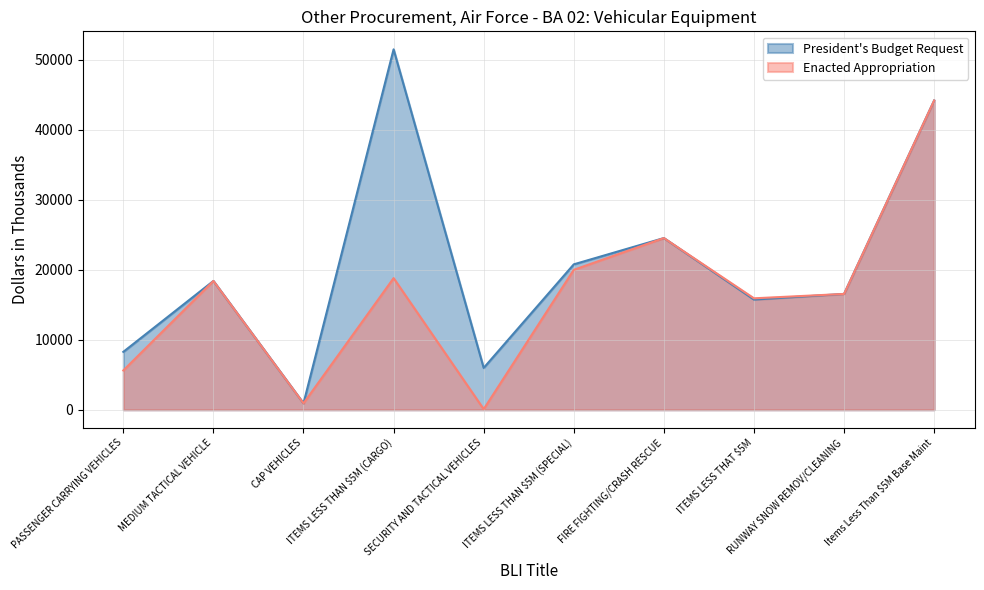

True or false: President's Budget Request and Enacted Appropriation intersect in this chart.

False